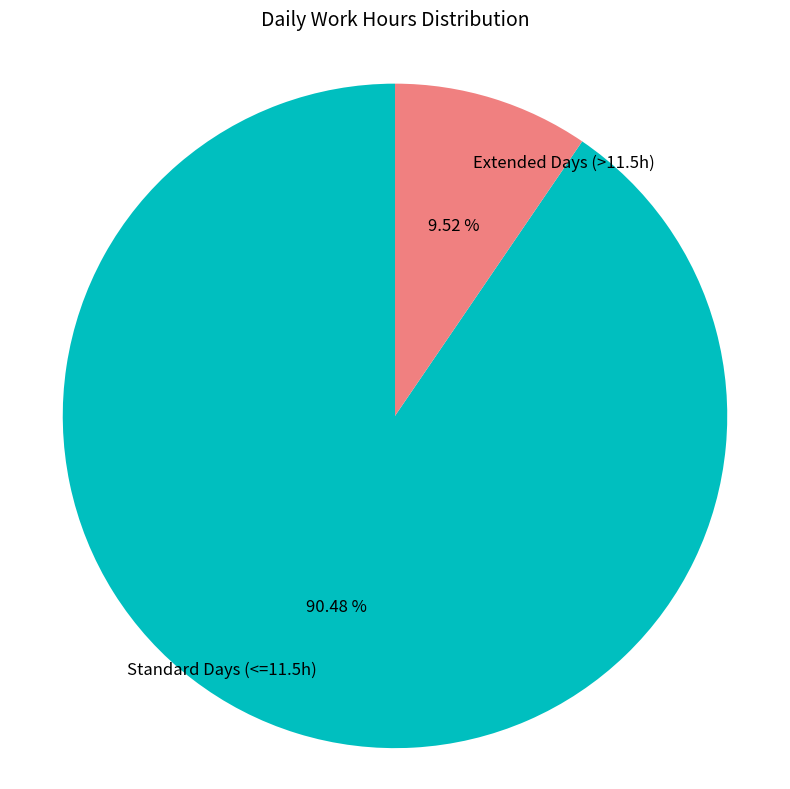

Rank the categories by value from highest to lowest.

Standard Days (<=11.5h), Extended Days (>11.5h)